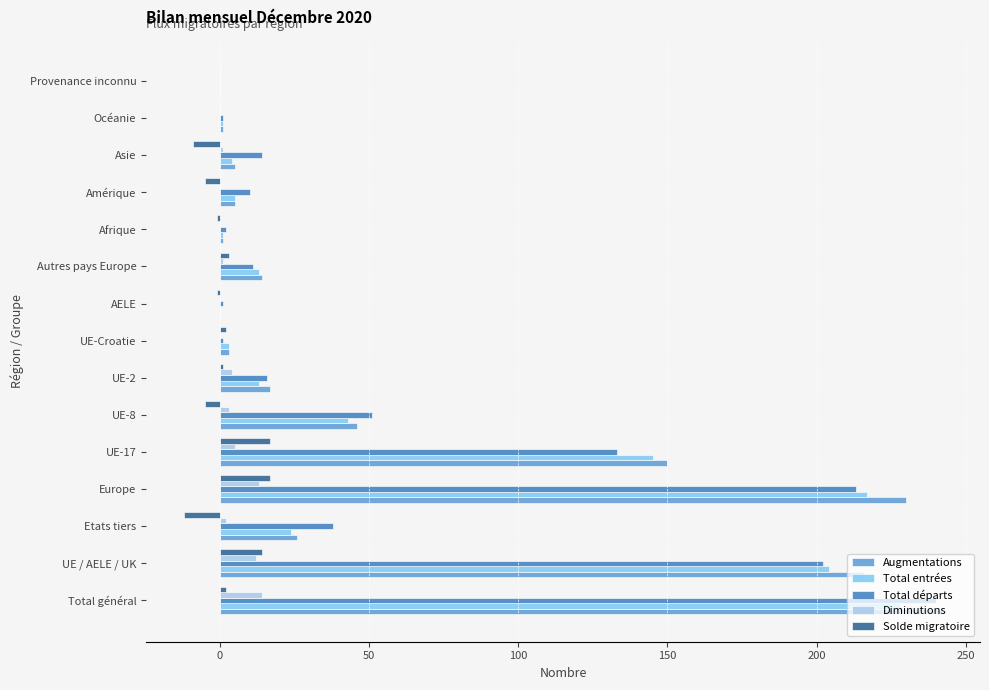

How many series are shown in this chart?

5